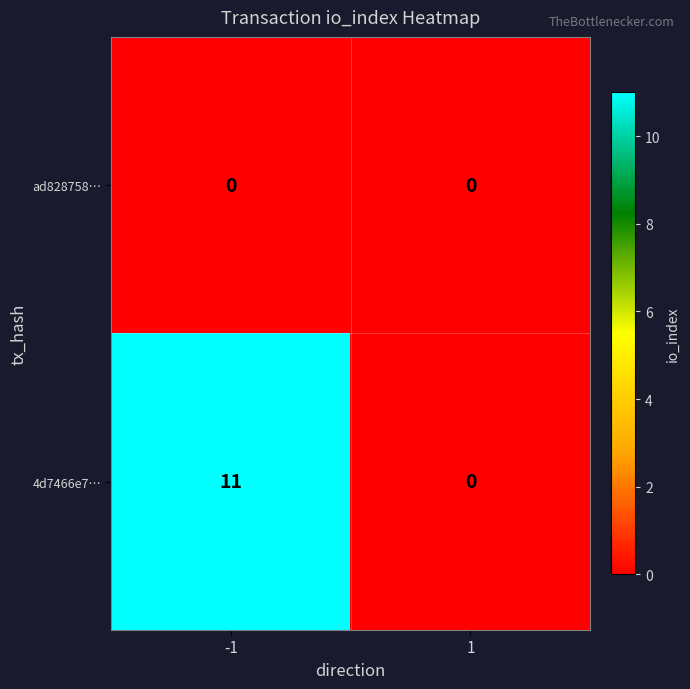

Which series has the largest range (max minus min)?

4d7466e7…